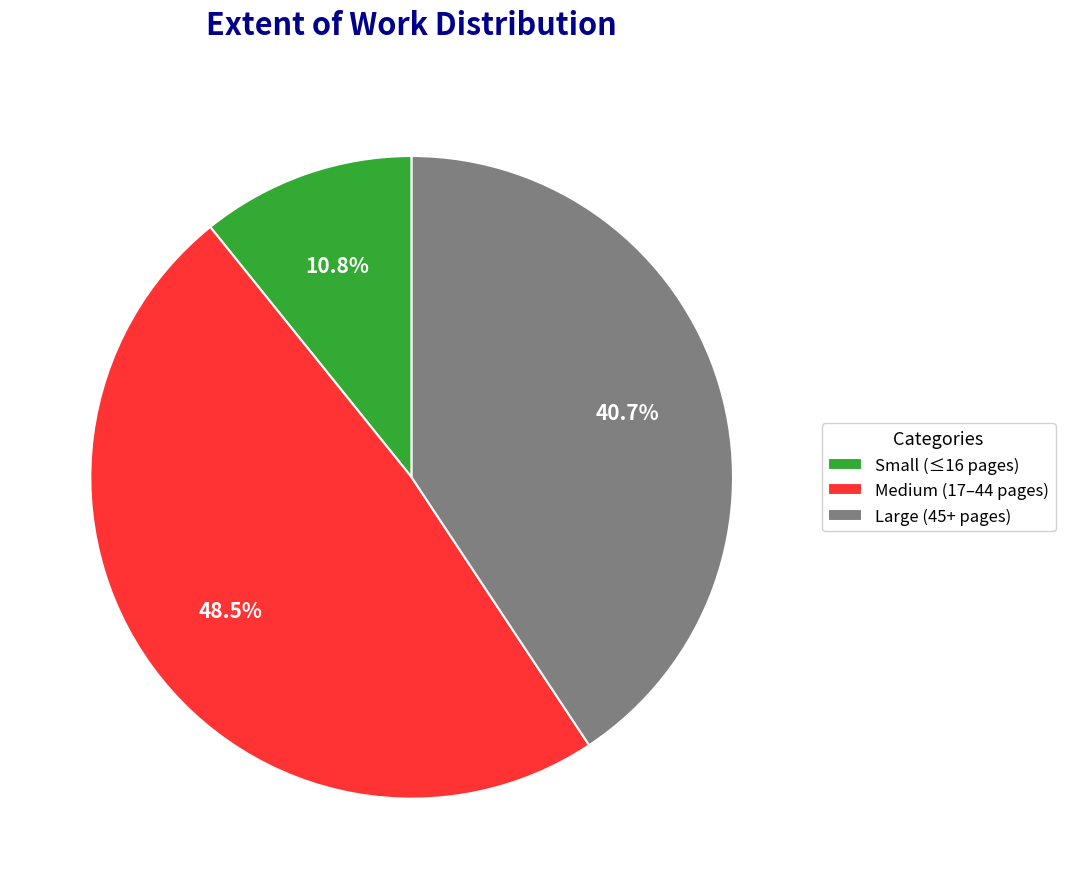

Does Large (45+ pages) represent more than half of the total?

No